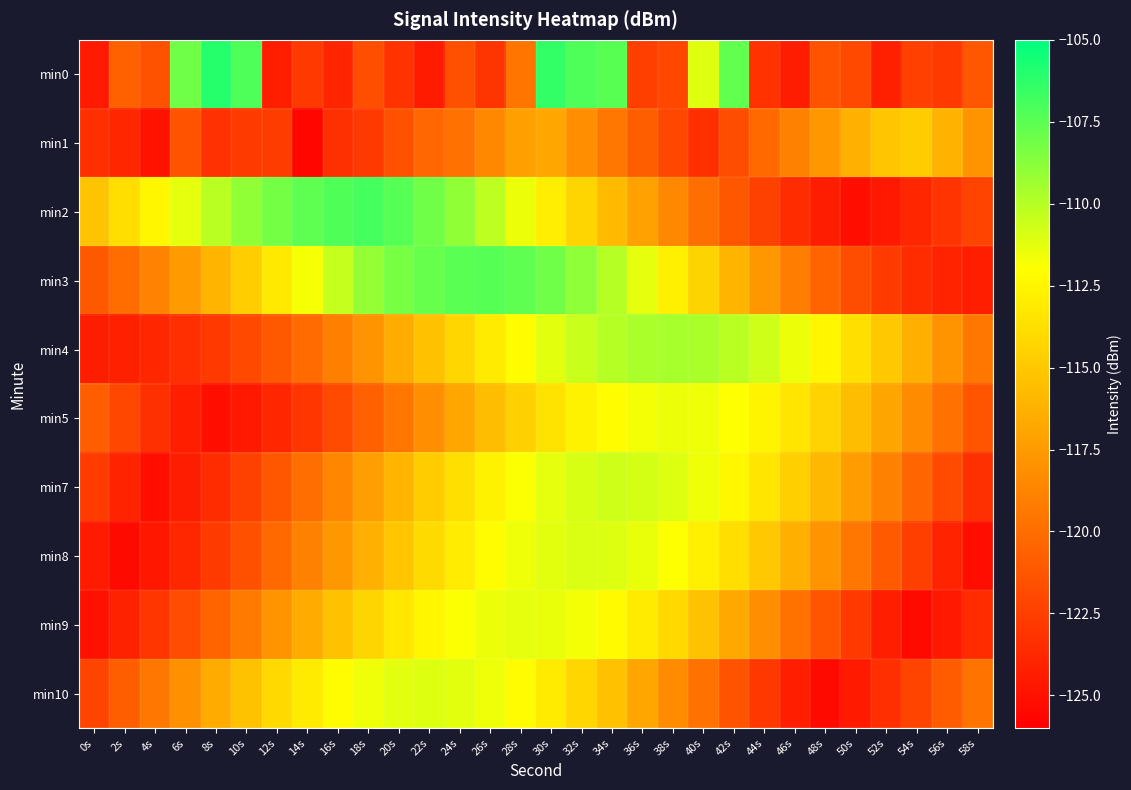

Reading left to right, extract all data points from this chart.

min0: 0s=-124.5	2s=-120.7	4s=-121.5	6s=-108.1	8s=-106.1	10s=-107.1	12s=-124.2	14s=-122.8	16s=-123.9	18s=-121.7	20s=-123.2	22s=-124.5	24s=-121.5	26s=-123.0	28s=-119.5	30s=-106.4	32s=-107.2	34s=-107.4	36s=-122.5	38s=-122.1	40s=-111.1	42s=-107.7	44s=-123.2	46s=-124.3	48s=-121.4	50s=-122.0	52s=-124.2	54s=-122.4	56s=-122.8	58s=-121.2
min1: 0s=-123.3	2s=-123.9	4s=-124.9	6s=-121.4	8s=-123.3	10s=-122.7	12s=-122.7	14s=-125.6	16s=-123.3	18s=-122.8	20s=-121.5	22s=-120.3	24s=-119.8	26s=-118.5	28s=-117.2	30s=-116.8	32s=-118.1	34s=-119.5	36s=-120.8	38s=-122.1	40s=-123.4	42s=-121.7	44s=-120.2	46s=-118.9	48s=-117.6	50s=-116.3	52s=-115.1	54s=-114.8	56s=-116.2	58s=-117.9
min2: 0s=-115.2	2s=-113.8	4s=-112.5	6s=-111.3	8s=-110.1	10s=-109.0	12s=-108.2	14s=-107.6	16s=-107.2	18s=-106.9	20s=-107.4	22s=-108.1	24s=-109.0	26s=-110.2	28s=-111.5	30s=-112.9	32s=-114.3	34s=-115.7	36s=-117.1	38s=-118.5	40s=-119.9	42s=-121.2	44s=-122.4	46s=-123.5	48s=-124.4	50s=-125.1	52s=-124.6	54s=-123.9	56s=-123.1	58s=-122.2
min3: 0s=-121.1	2s=-120.0	4s=-118.8	6s=-117.5	8s=-116.1	10s=-114.7	12s=-113.2	14s=-111.8	16s=-110.4	18s=-109.1	20s=-108.3	22s=-107.8	24s=-107.5	26s=-107.4	28s=-107.6	30s=-108.1	32s=-108.9	34s=-110.0	36s=-111.3	38s=-112.8	40s=-114.4	42s=-116.0	44s=-117.6	46s=-119.1	48s=-120.5	50s=-121.7	52s=-122.7	54s=-123.5	56s=-124.0	58s=-124.3
min4: 0s=-124.4	2s=-124.2	4s=-123.9	6s=-123.4	8s=-122.8	10s=-122.0	12s=-121.1	14s=-120.1	16s=-119.0	18s=-117.8	20s=-116.6	22s=-115.4	24s=-114.2	26s=-113.1	28s=-112.1	30s=-111.2	32s=-110.5	34s=-110.0	36s=-109.7	38s=-109.6	40s=-109.7	42s=-110.1	44s=-110.7	46s=-111.5	48s=-112.5	50s=-113.7	52s=-115.0	54s=-116.4	56s=-117.9	58s=-119.4
min5: 0s=-120.8	2s=-122.1	4s=-123.3	6s=-124.3	8s=-125.1	10s=-124.6	12s=-123.9	14s=-123.0	16s=-121.9	18s=-120.7	20s=-119.4	22s=-118.1	24s=-116.8	26s=-115.6	28s=-114.5	30s=-113.5	32s=-112.7	34s=-112.1	36s=-111.7	38s=-111.5	40s=-111.6	42s=-112.0	44s=-112.6	46s=-113.4	48s=-114.4	50s=-115.6	52s=-116.9	54s=-118.3	56s=-119.8	58s=-121.3
min7: 0s=-122.7	2s=-124.0	4s=-125.1	6s=-124.4	8s=-123.5	10s=-122.4	12s=-121.2	14s=-119.9	16s=-118.6	18s=-117.3	20s=-116.0	22s=-114.8	24s=-113.7	26s=-112.7	28s=-111.9	30s=-111.3	32s=-110.9	34s=-110.7	36s=-110.8	38s=-111.1	40s=-111.6	42s=-112.4	44s=-113.4	46s=-114.6	48s=-115.9	50s=-117.4	52s=-118.9	54s=-120.4	56s=-121.9	58s=-123.3
min8: 0s=-124.5	2s=-125.4	4s=-124.7	6s=-123.8	8s=-122.7	10s=-121.5	12s=-120.2	14s=-118.9	16s=-117.6	18s=-116.3	20s=-115.1	22s=-114.0	24s=-113.0	26s=-112.2	28s=-111.6	30s=-111.2	32s=-111.0	34s=-111.1	36s=-111.4	38s=-112.0	40s=-112.8	42s=-113.8	44s=-115.0	46s=-116.4	48s=-117.9	50s=-119.4	52s=-121.0	54s=-122.5	56s=-124.0	58s=-125.2
min9: 0s=-125.0	2s=-124.1	4s=-123.0	6s=-121.8	8s=-120.5	10s=-119.2	12s=-117.9	14s=-116.6	16s=-115.4	18s=-114.3	20s=-113.3	22s=-112.5	24s=-111.9	26s=-111.5	28s=-111.3	30s=-111.4	32s=-111.7	34s=-112.3	36s=-113.1	38s=-114.1	40s=-115.3	42s=-116.7	44s=-118.2	46s=-119.7	48s=-121.3	50s=-122.8	52s=-124.3	54s=-125.4	56s=-124.6	58s=-123.5
min10: 0s=-122.2	2s=-120.8	4s=-119.4	6s=-118.0	8s=-116.6	10s=-115.3	12s=-114.1	14s=-113.1	16s=-112.2	18s=-111.6	20s=-111.2	22s=-111.1	24s=-111.2	26s=-111.6	28s=-112.2	30s=-113.1	32s=-114.2	34s=-115.4	36s=-116.8	38s=-118.3	40s=-119.8	42s=-121.4	44s=-122.9	46s=-124.3	48s=-125.4	50s=-124.5	52s=-123.4	54s=-122.2	56s=-120.9	58s=-119.6